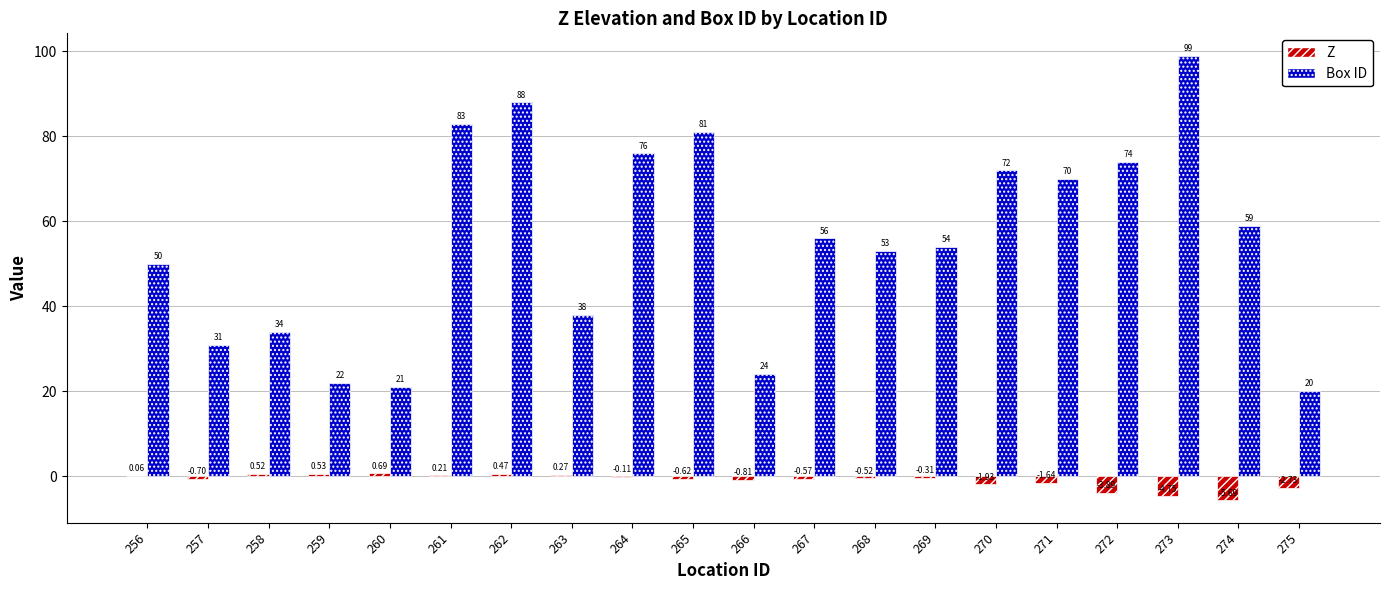

Count the number of categories in the chart.

20